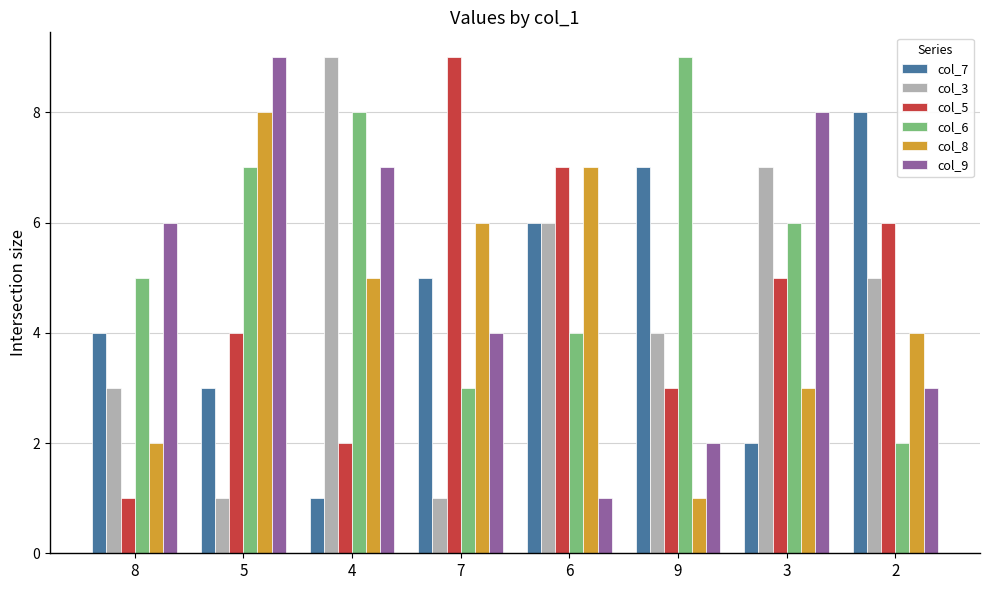

What is the difference between the col_6 values at 5 and 6?

3